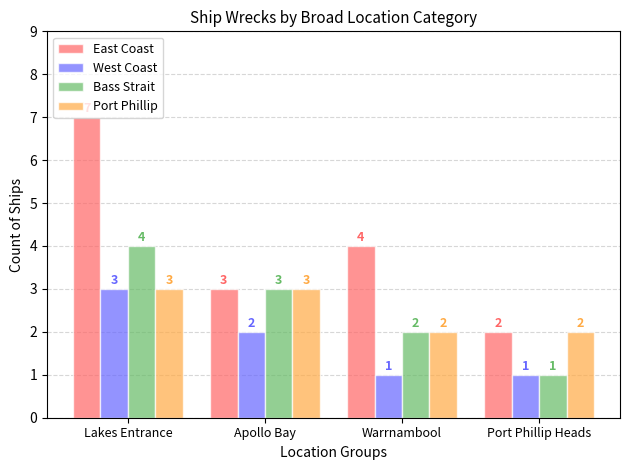

At how many categories does at least one series exceed 5?

1